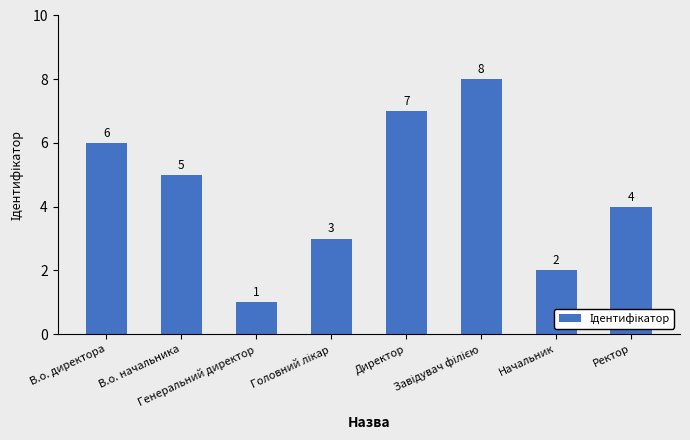

What is the difference between the maximum and second lowest values?

6